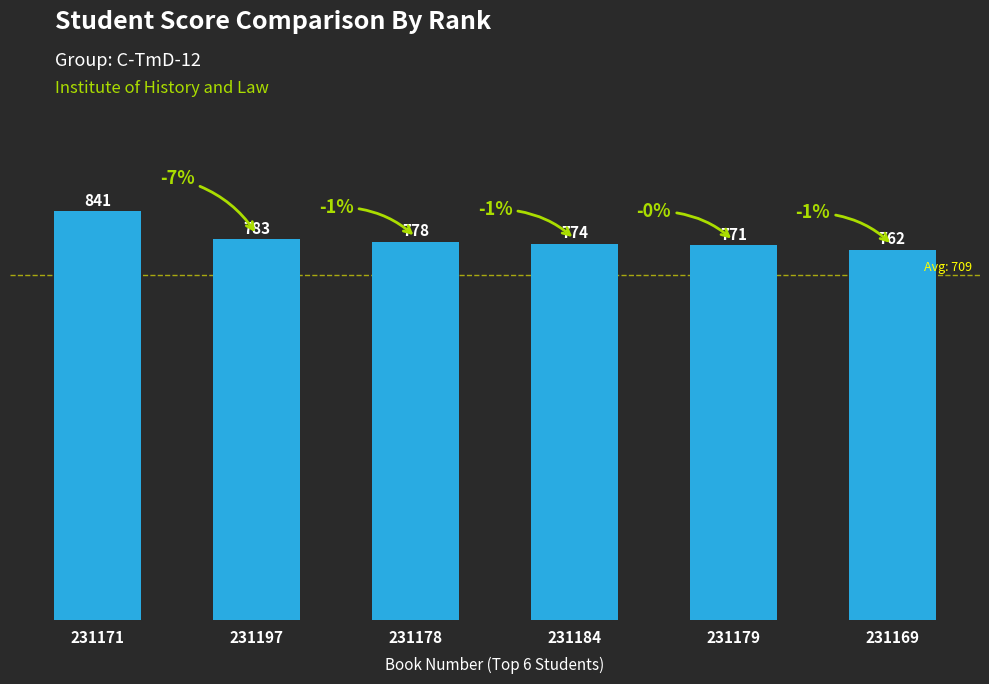

List the labels in order of value, largest first.

231171, 231197, 231178, 231184, 231179, 231169